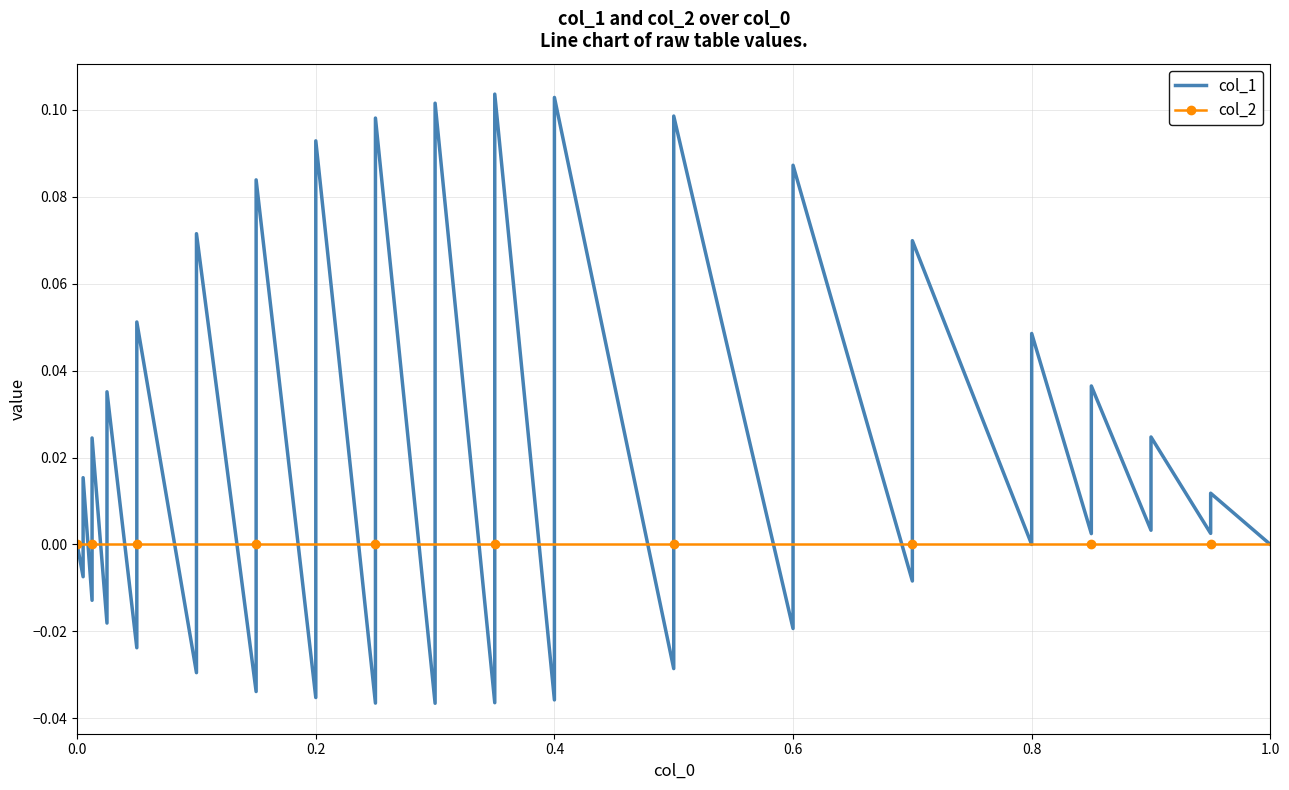

What is the difference between the second highest and minimum values in the col_1 series?

0.1